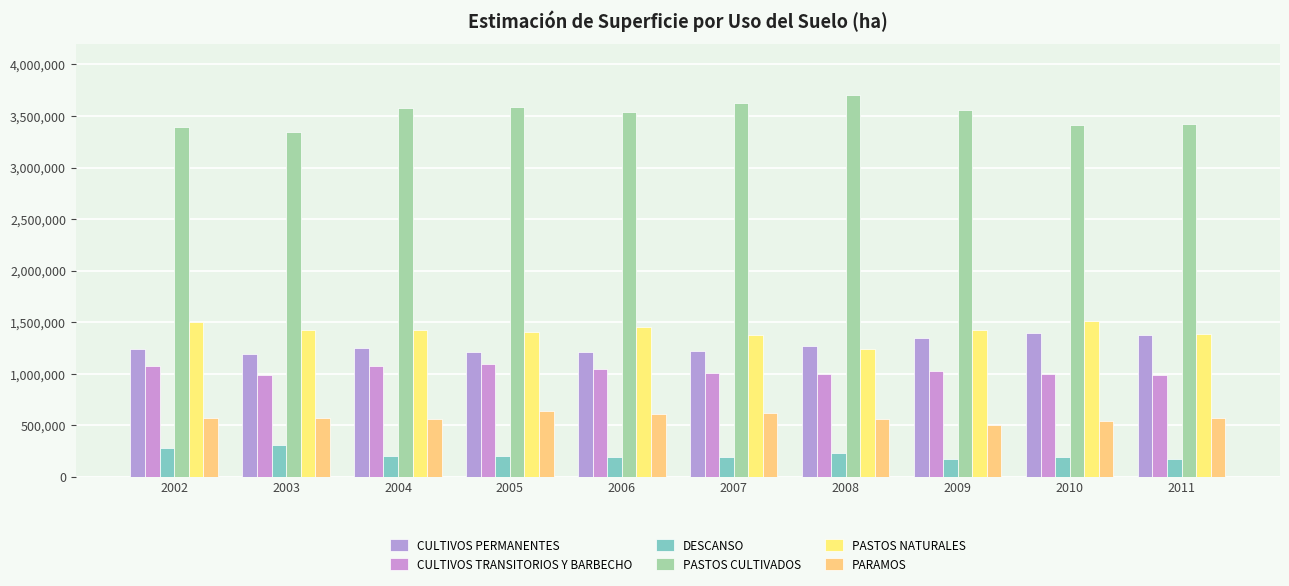

What is the spread (max minus min) of values at 2011?

3251970